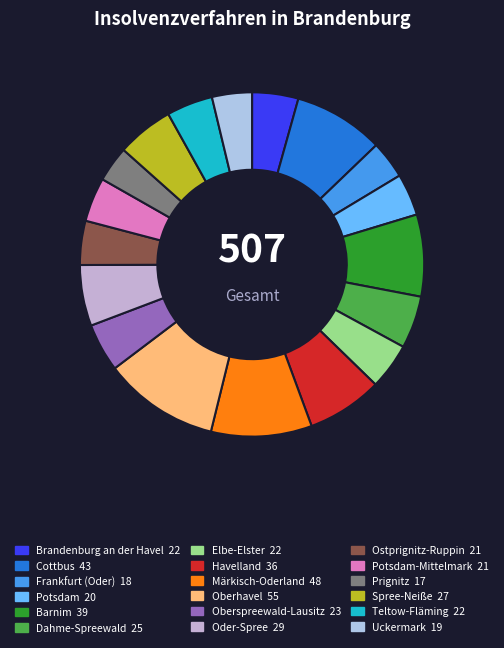

How many slices are in this pie chart?

18